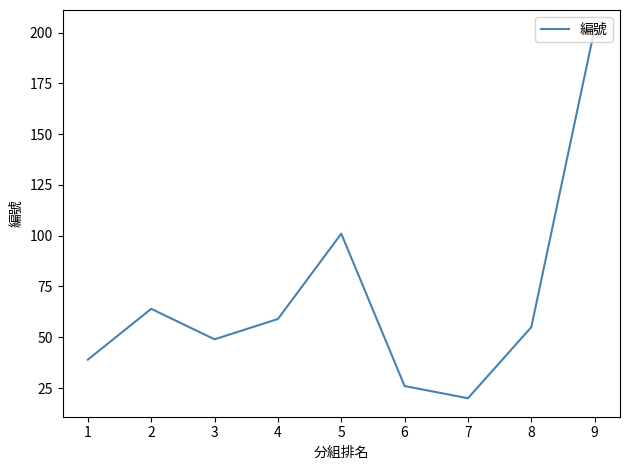

How many lines are shown in the chart?

1